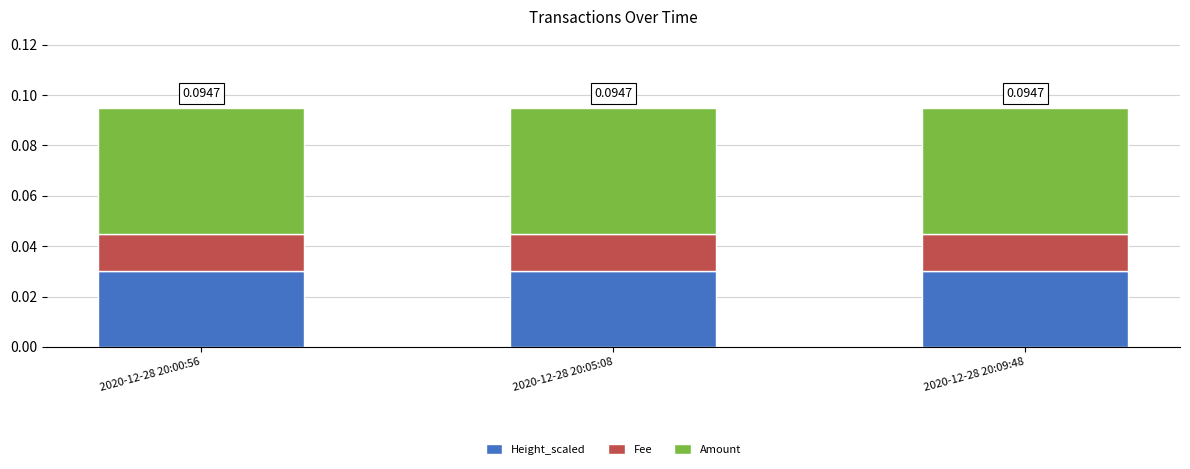

Does the chart contain stacked bars?

Yes